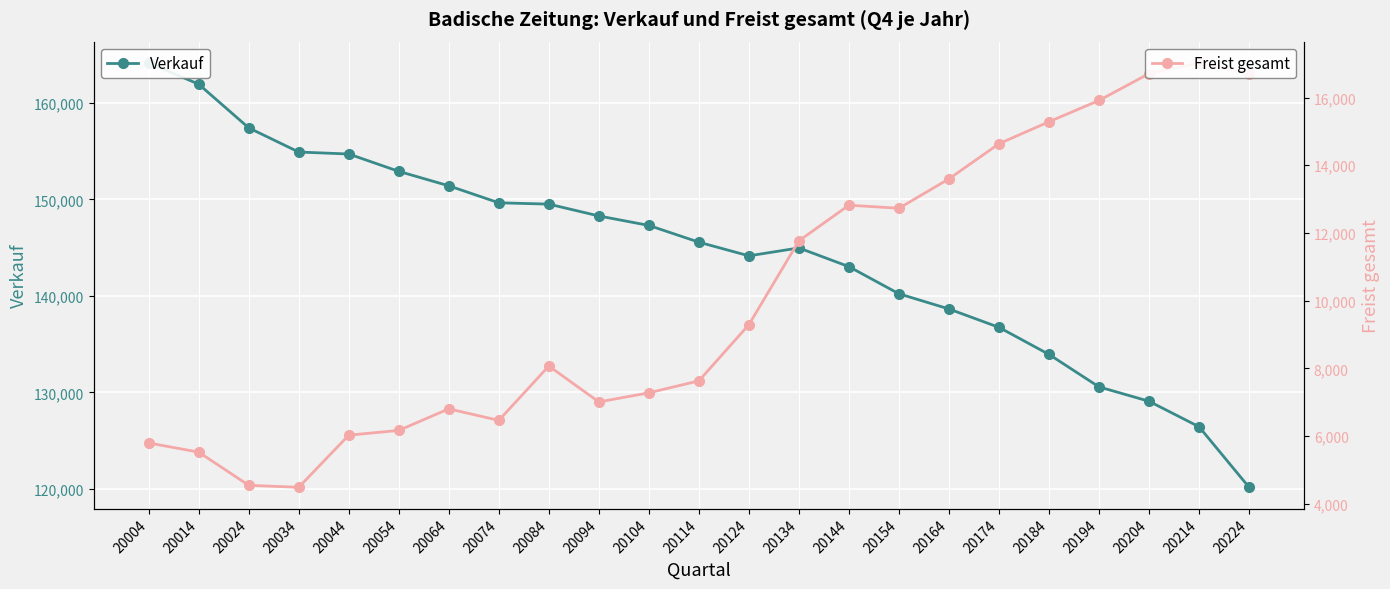

Read the Verkauf value at 20074, to the nearest 50.

149650